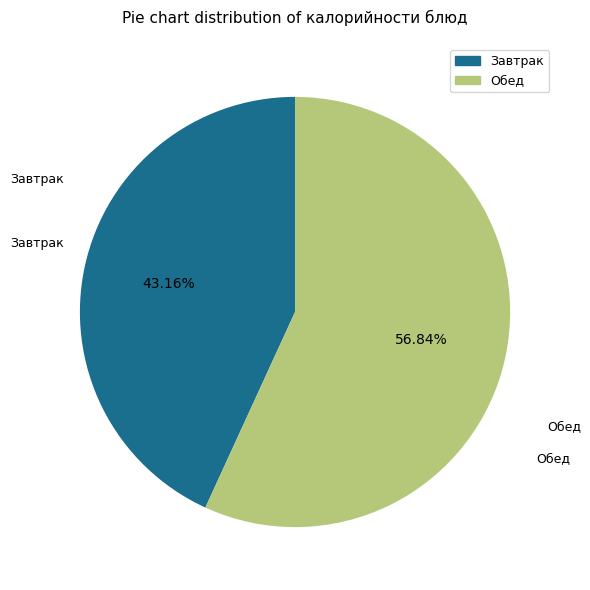

Is there a majority slice in this chart?

Yes